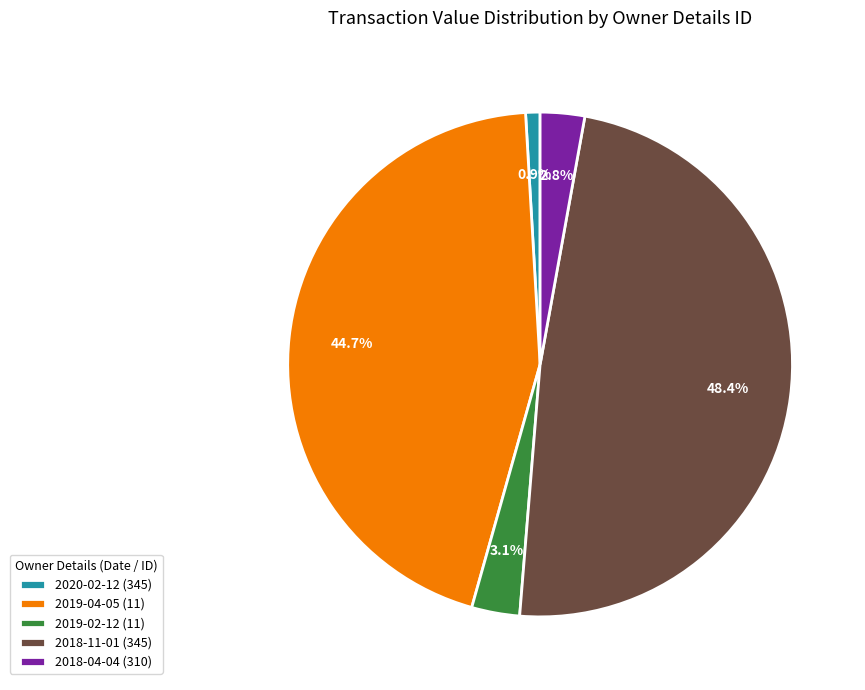

Does 2019-02-12 (11) account for over 50% of the chart?

No